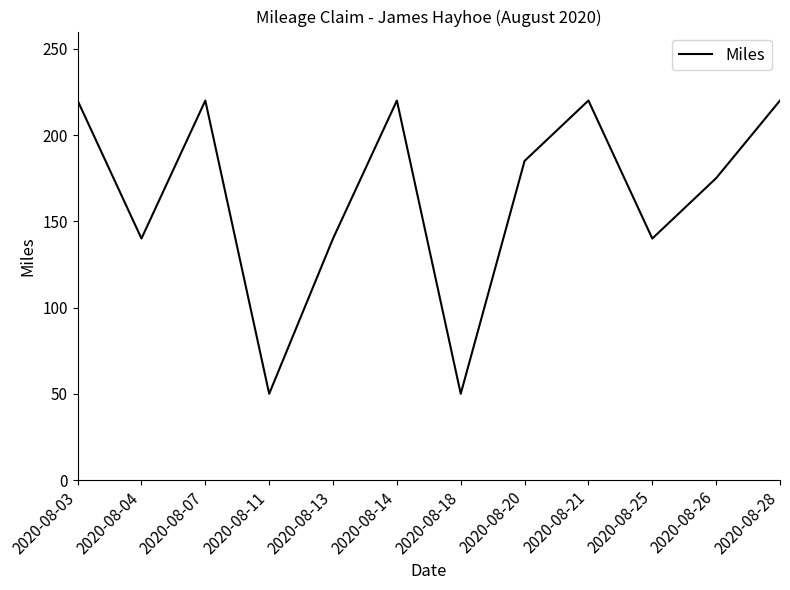

Is this an area chart (filled region under the line)?

No